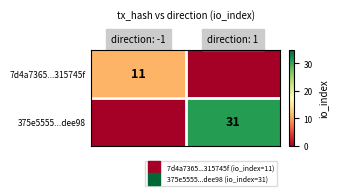

At how many categories does at least one series exceed 24?

1